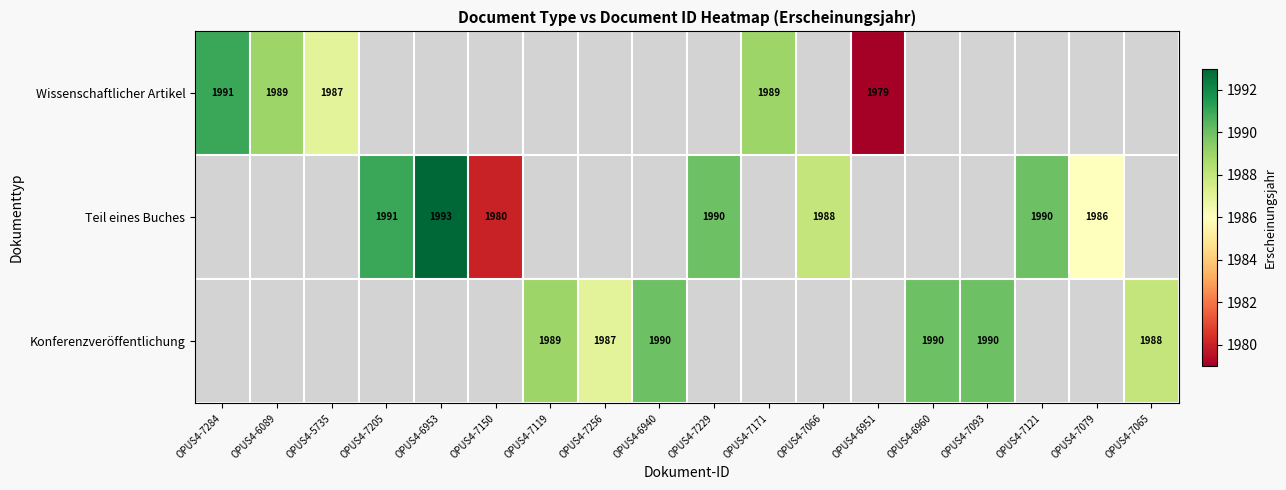

True or false: Teil eines Buches has a value of 1993 at OPUS4-6953.

True